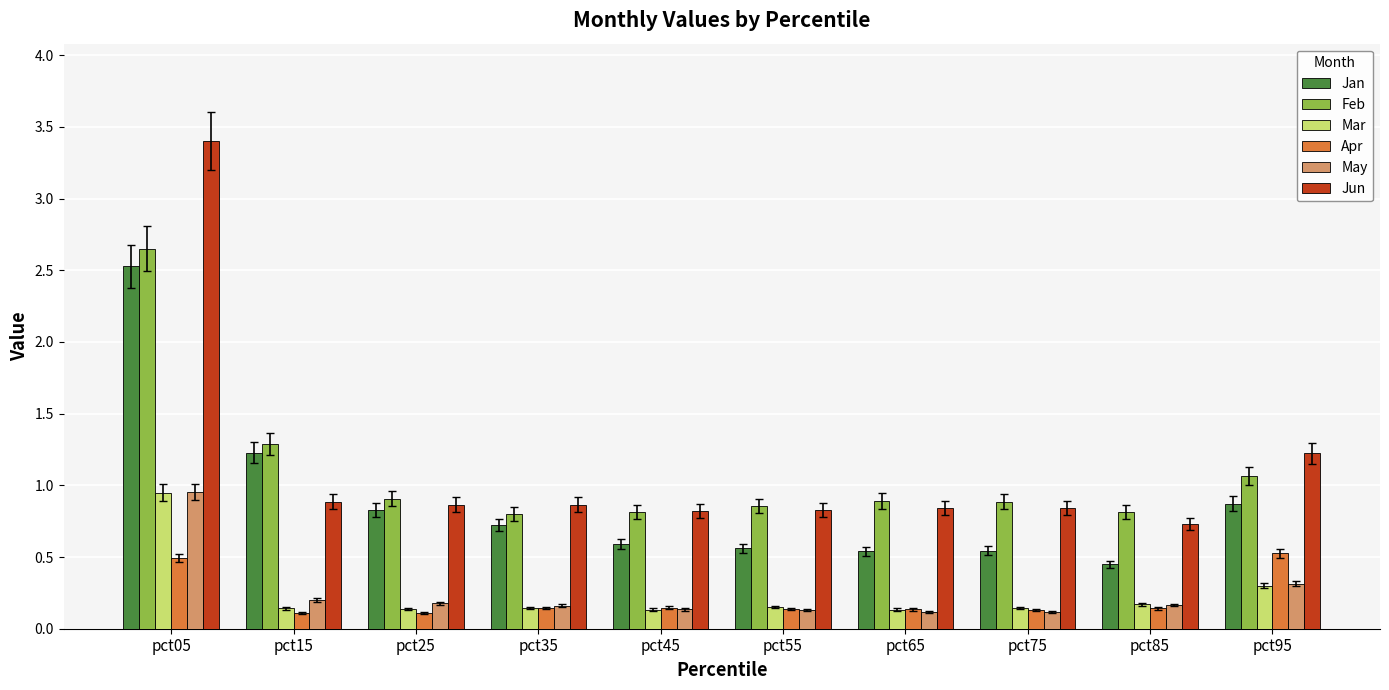

Where is Jun nearest to the value 2?

pct95